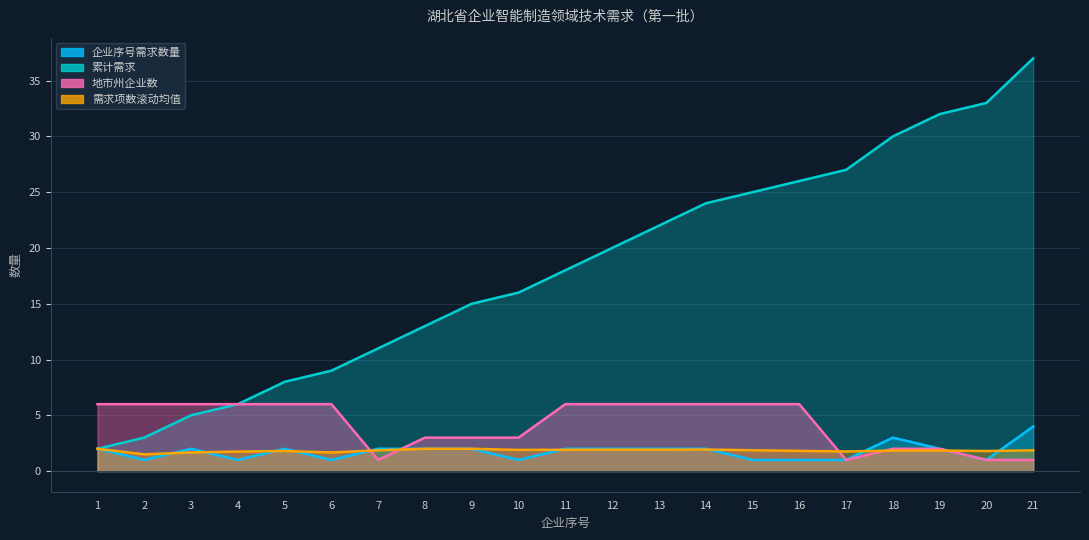

How many times do 需求项数滚动均值 and 地市州企业数 cross each other?

5